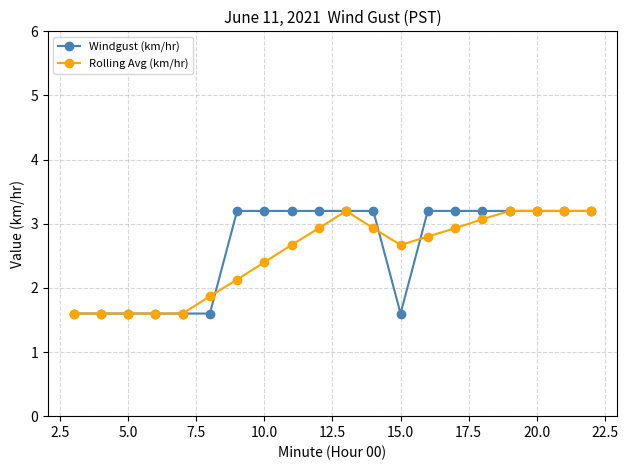

What is the value of the Rolling Avg (km/hr) point at the 14th from the left?

2.8